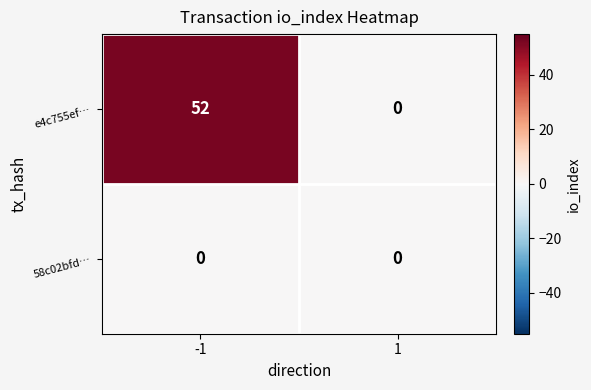

The value of 58c02bfd… at 1 is 0. True or false?

True